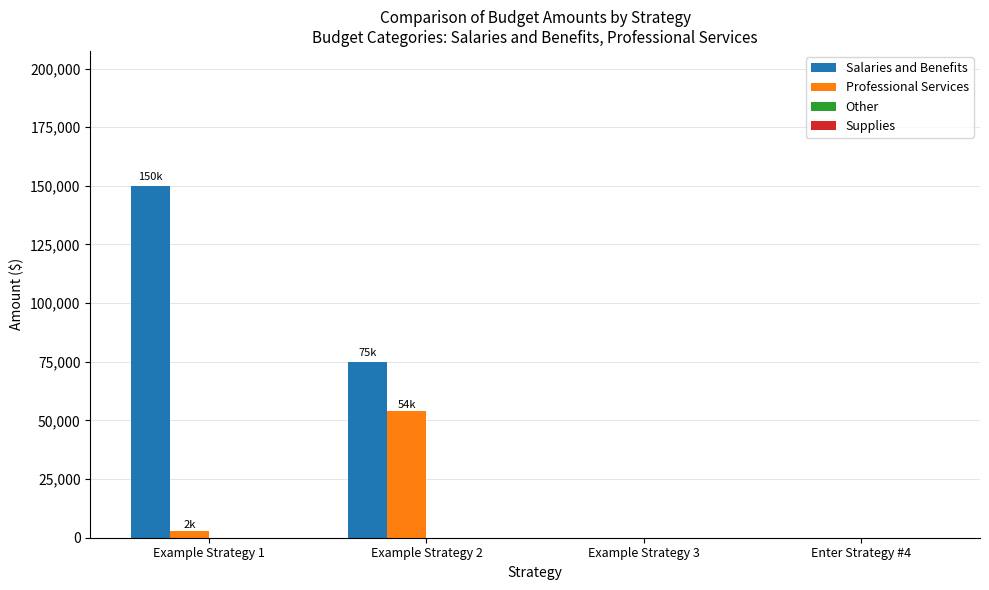

At which label does Professional Services reach its peak?

Example Strategy 2